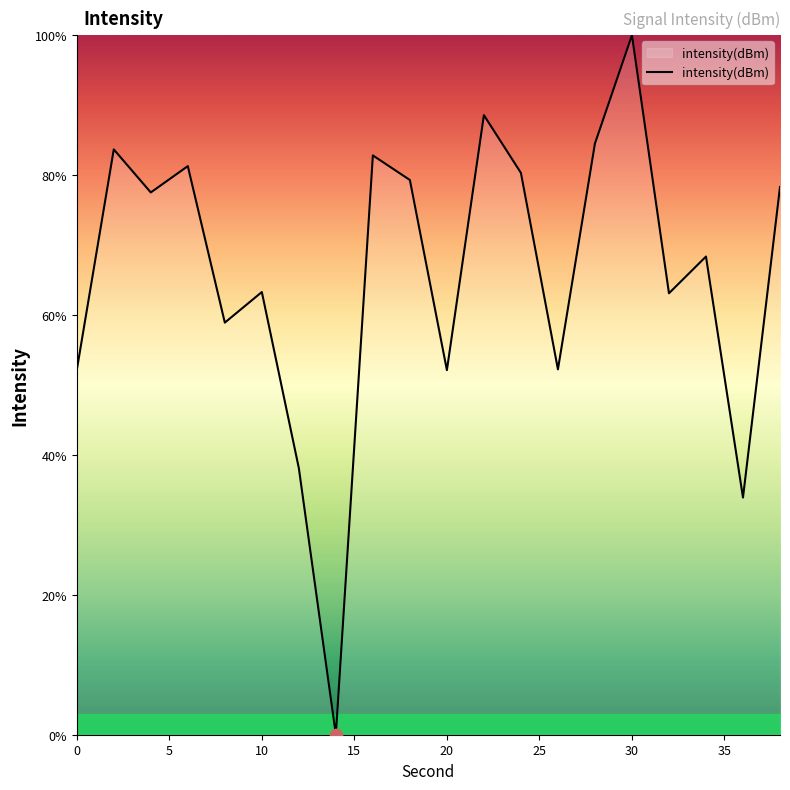

What is the maximum value shown in the chart?

100.0